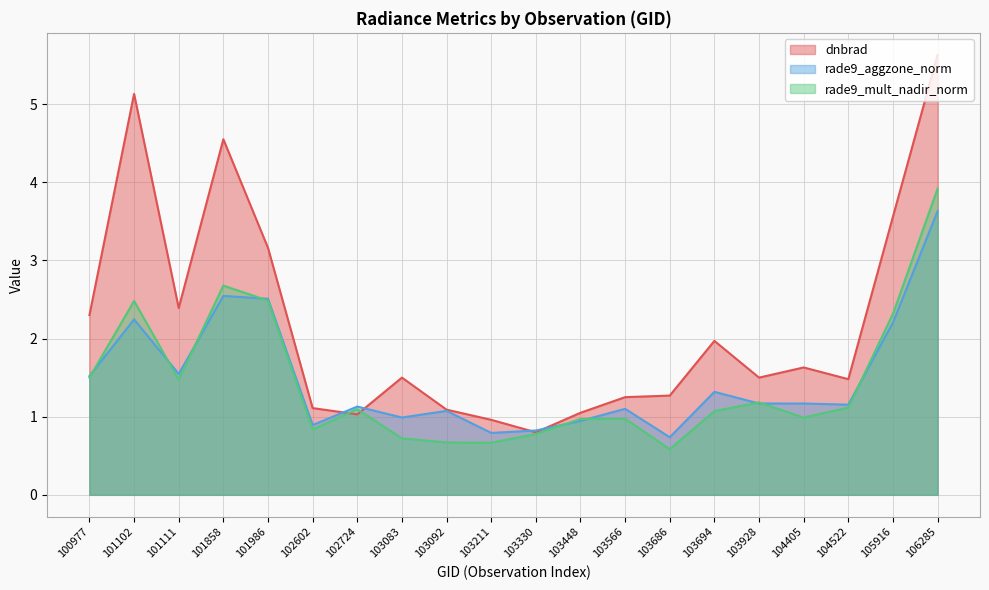

What is the greatest value displayed?

5.6